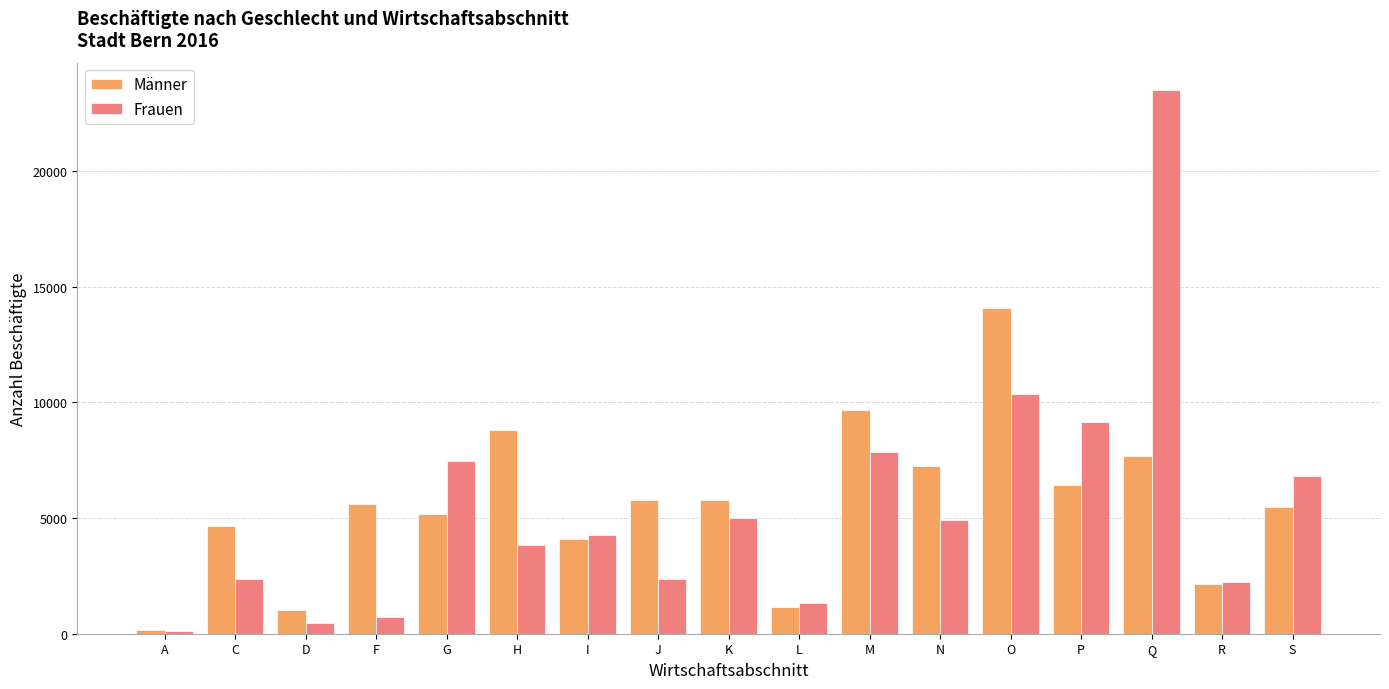

Is the value of Frauen at F greater than the value of Männer at F?

No